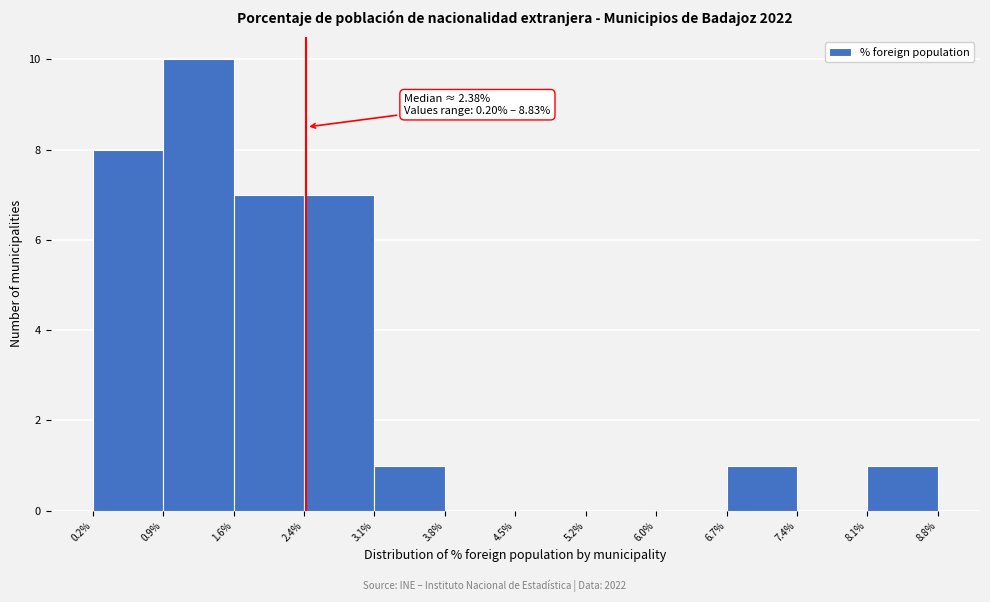

Which range on the x-axis has the tallest bar?

0.9% to 1.6%